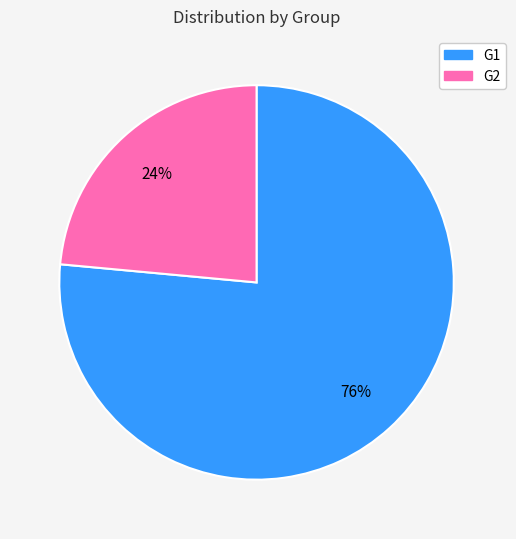

Is there a majority slice in this chart?

Yes